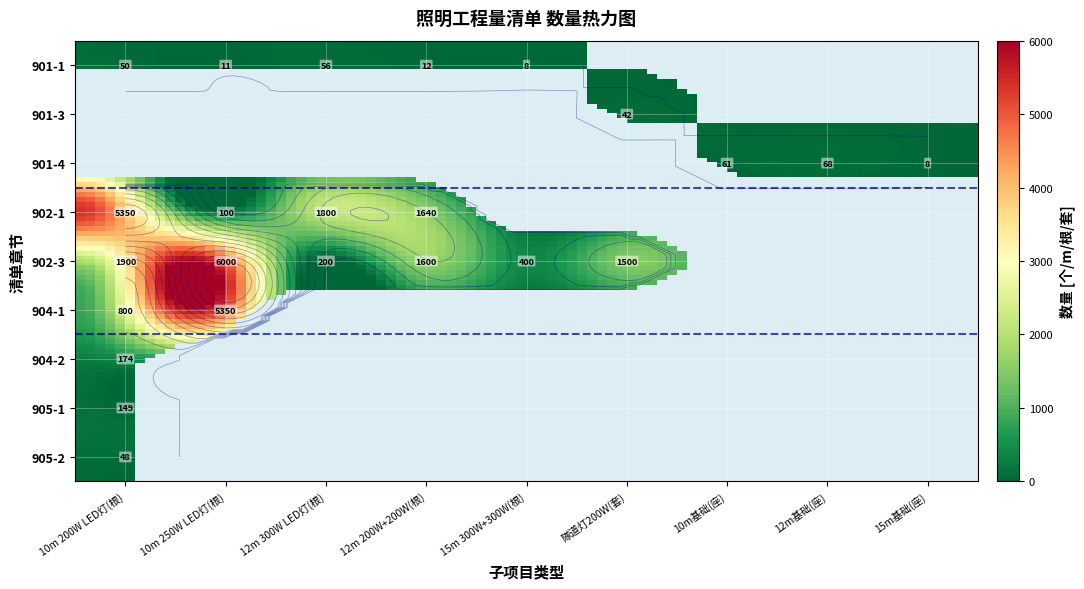

Reading left to right, transcribe all the data shown in this chart.

901-1: 50	11	56	12	8	0	0	0	0
901-3: 0	0	0	0	0	42	0	0	0
901-4: 0	0	0	0	0	0	61	68	8
902-1: 5350	100	1800	1640	0	0	0	0	0
902-3: 1900	6000	200	1600	400	1500	0	0	0
904-1: 800	5350	0	0	0	0	0	0	0
904-2: 174	0	0	0	0	0	0	0	0
905-1: 149	0	0	0	0	0	0	0	0
905-2: 48	0	0	0	0	0	0	0	0